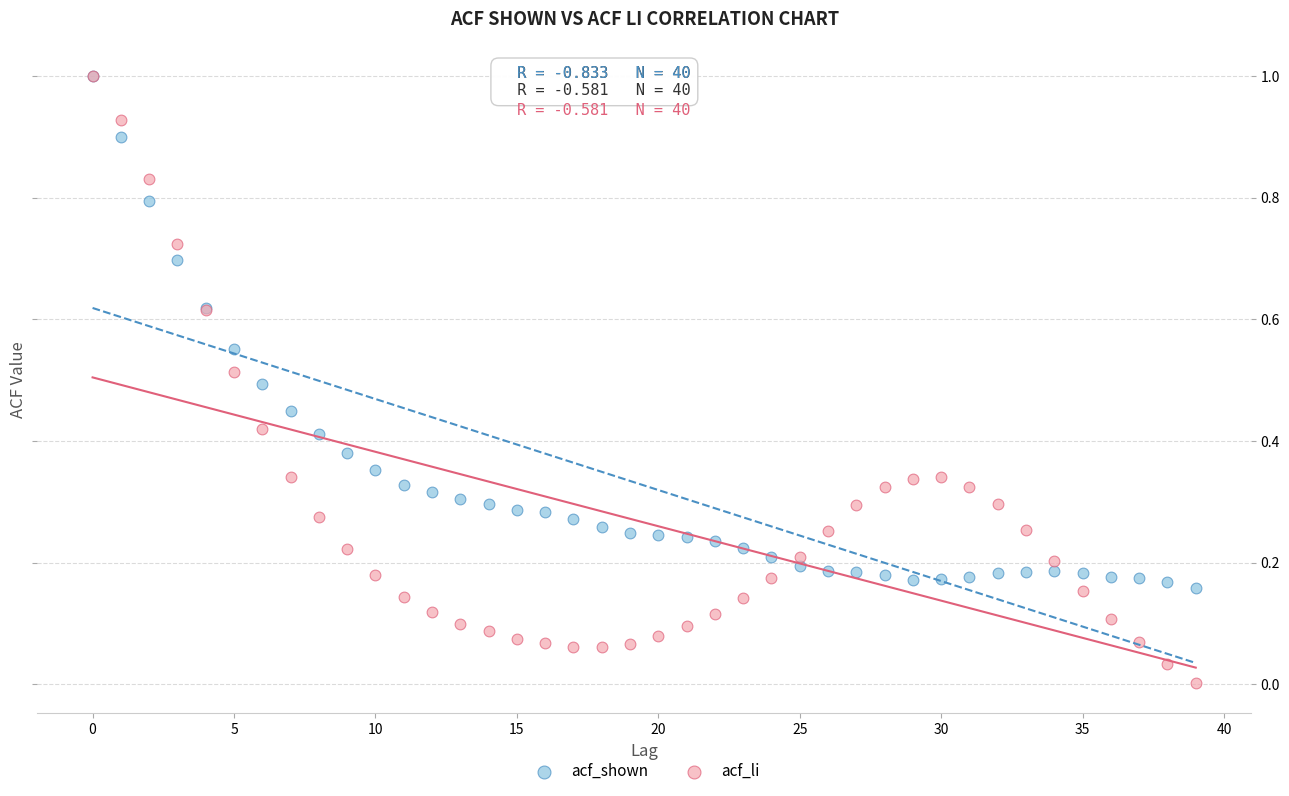

What are all the series names shown in the legend?

acf_shown, acf_li